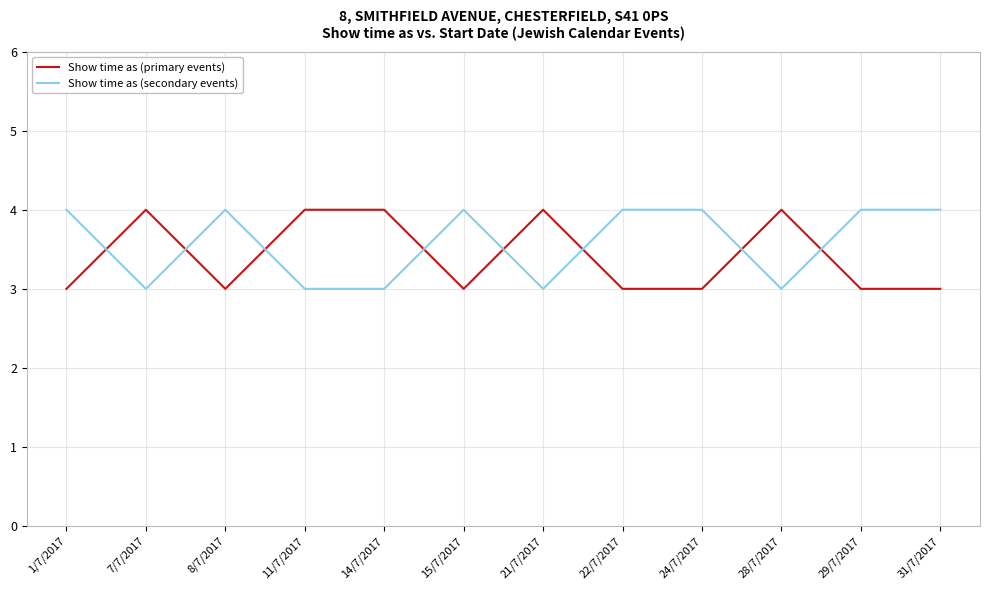

What position from the left is 21/7/2017?

7